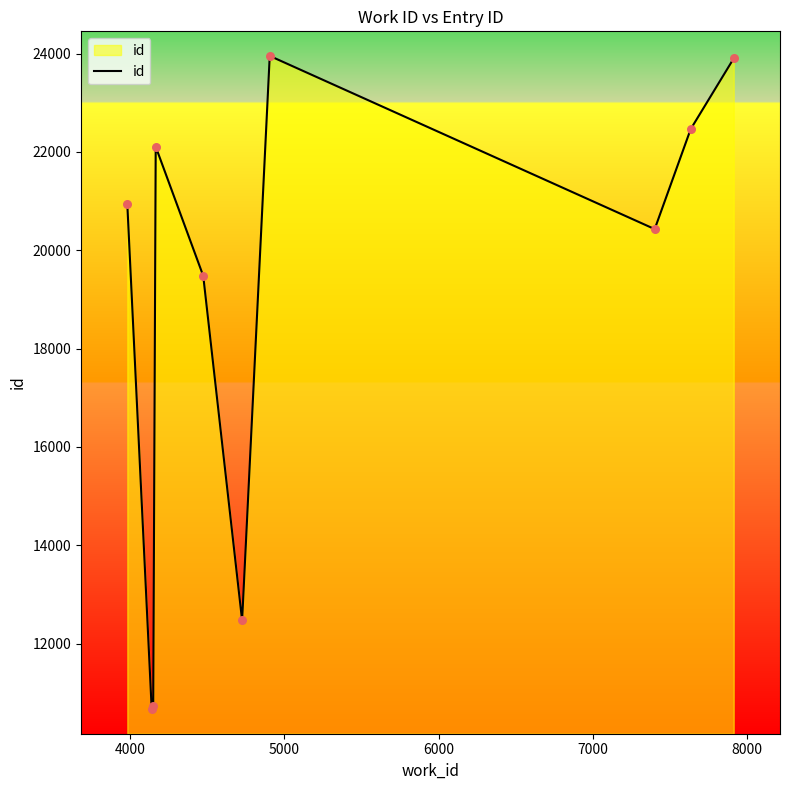

What is the difference between the maximum and minimum values?

13287